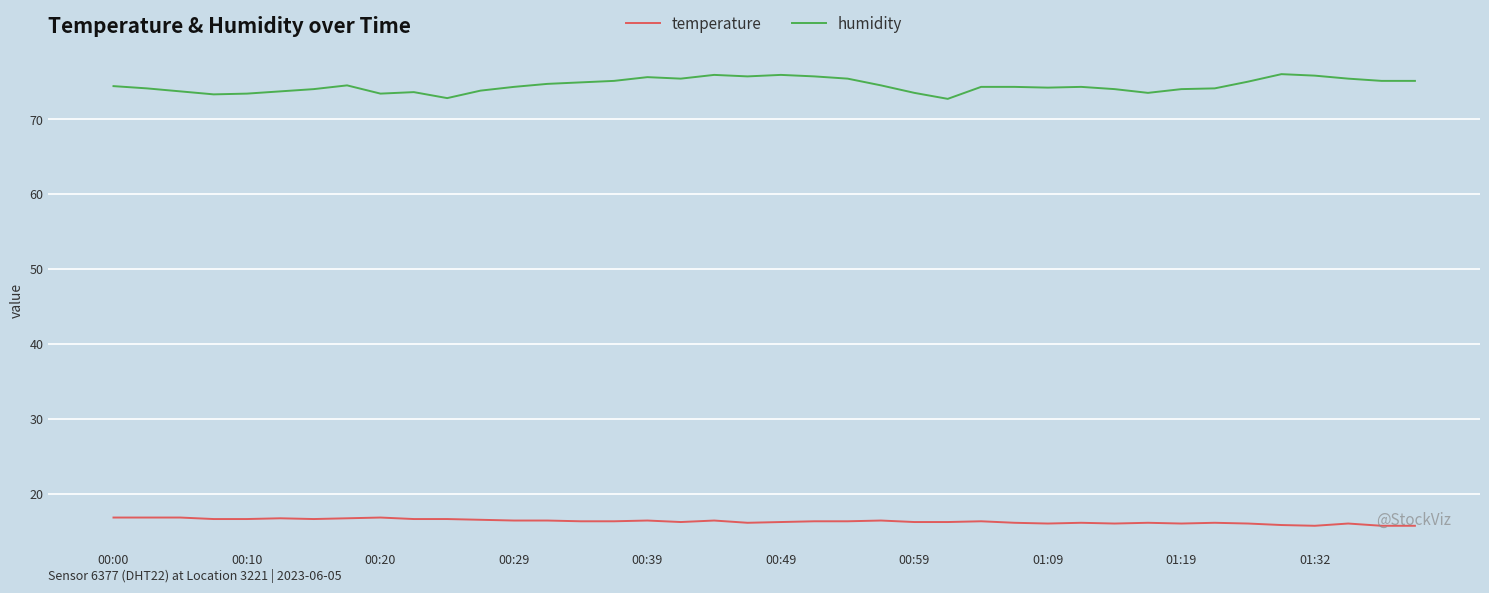

What is the difference between the maximum and minimum values in the humidity series?

3.3